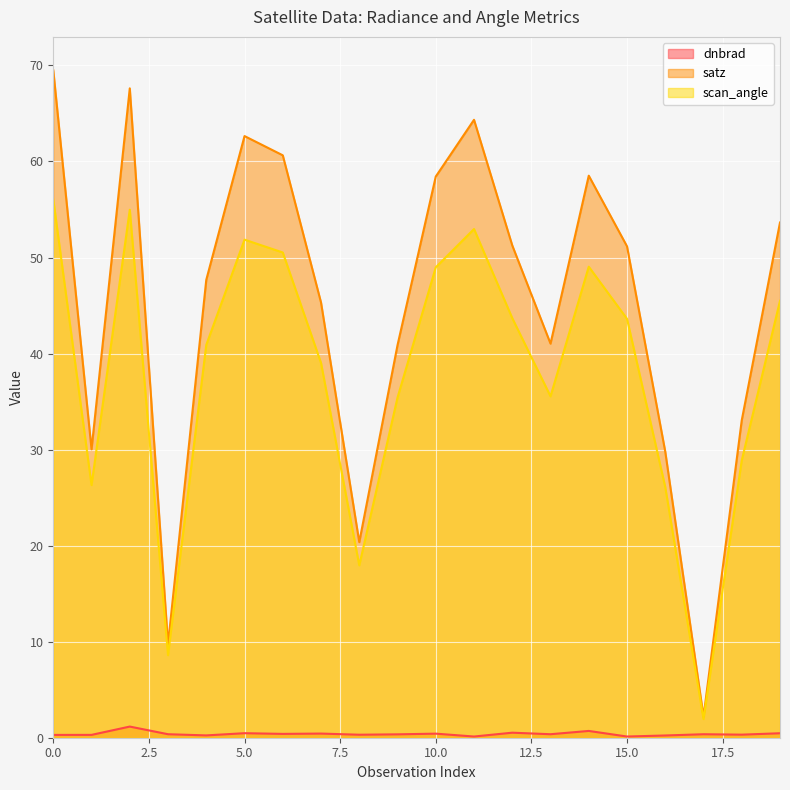

True or false: scan_angle and satz cross at least once.

False